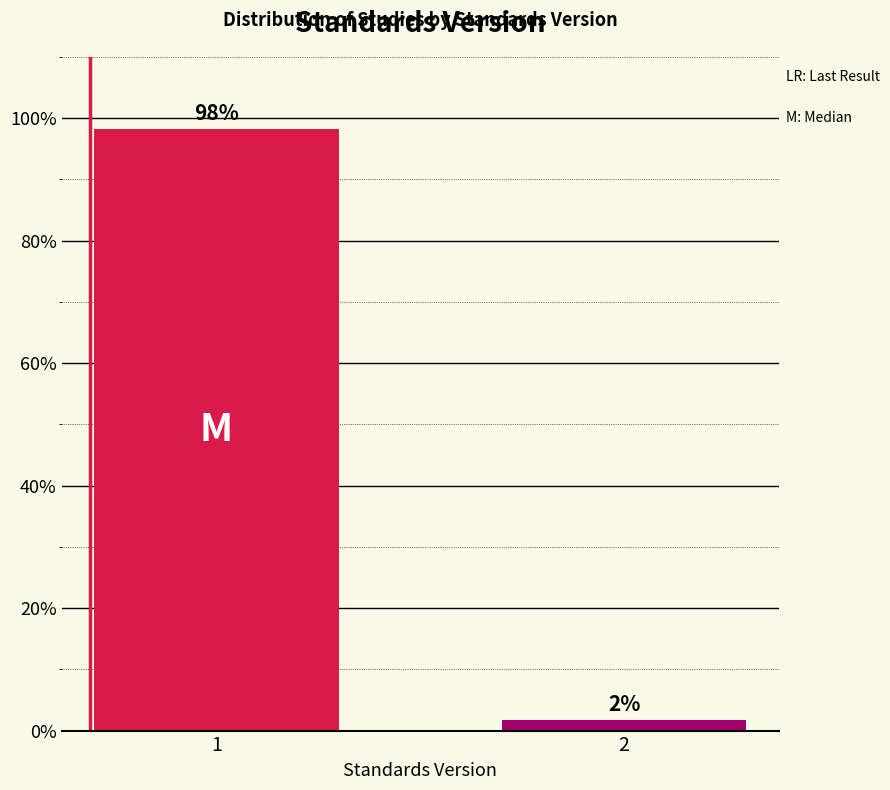

What is the value of the 1st bar from the left?

98.2